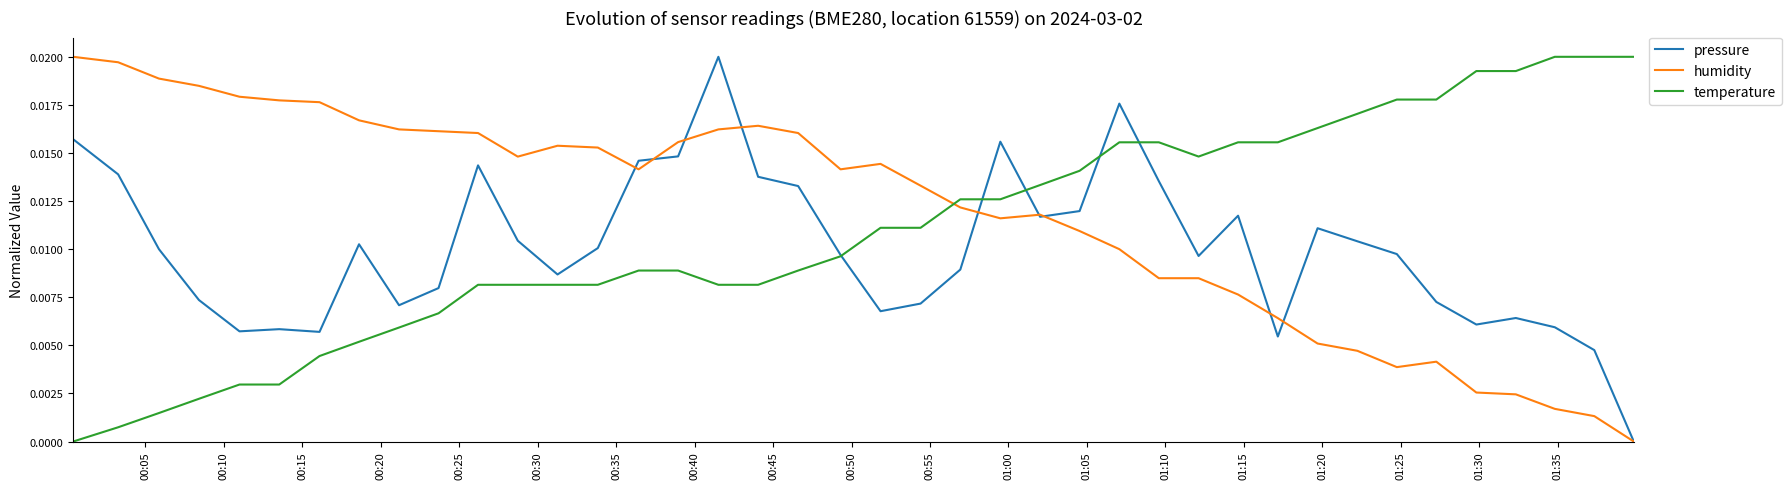

Does the chart display data point markers on the line(s)?

No